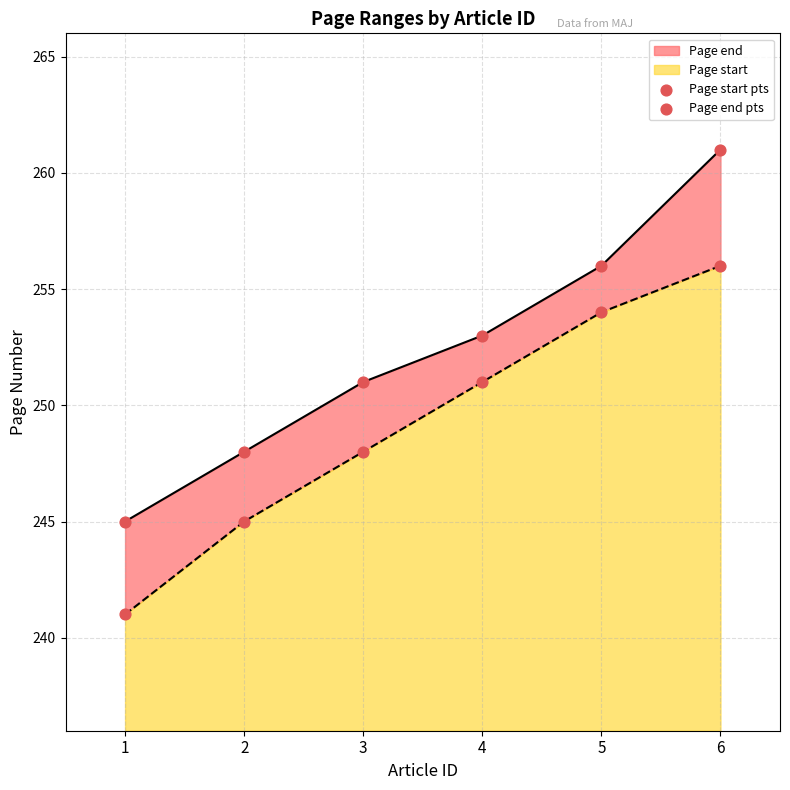

Which series has the largest Y range (max minus min)?

Page end pts